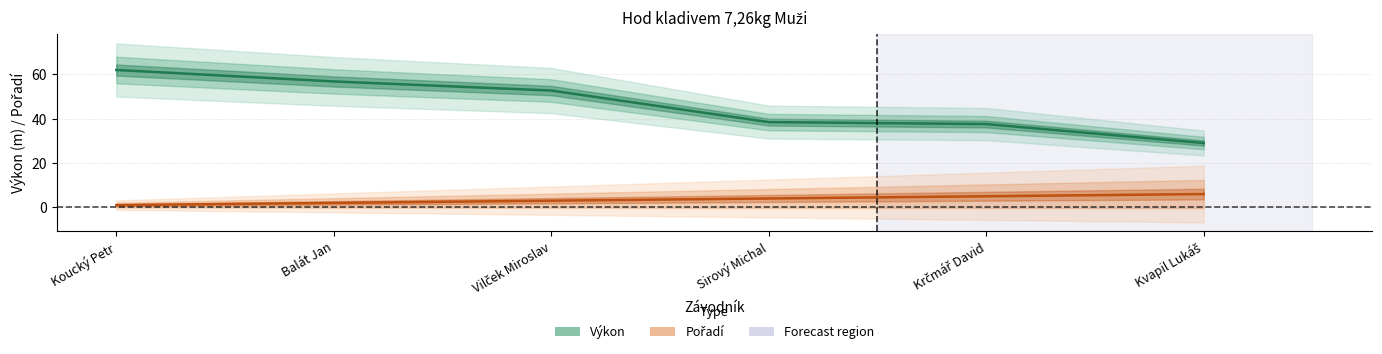

True or false: Pořadí has more than 1 interior local peaks.

False